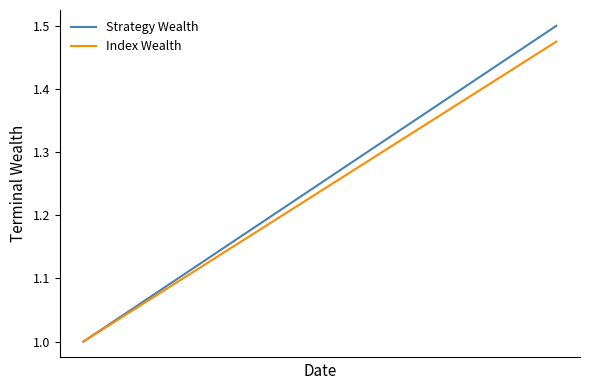

Rank the series by their maximum value, from highest to lowest.

Strategy Wealth, Index Wealth